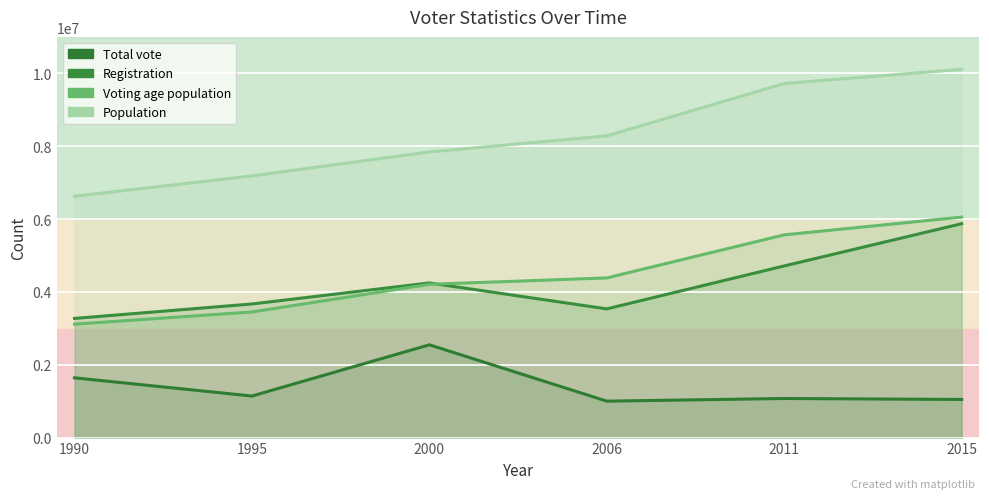

True or false: Population and Registration cross at least once.

False